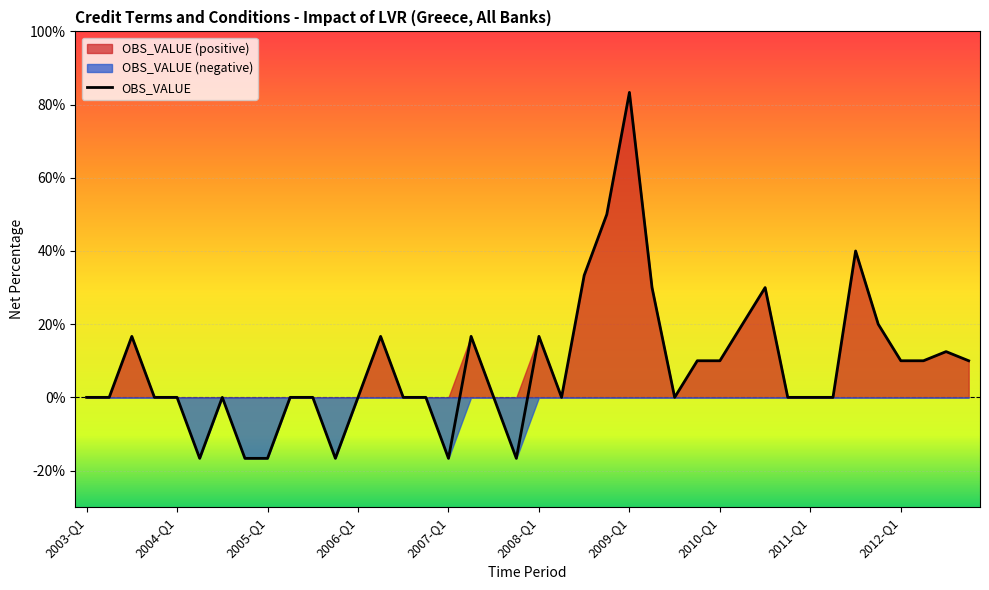

List the labels in order of value, smallest first.

2004-Q2, 2004-Q4, 2005-Q1, 2005-Q4, 2007-Q1, 2007-Q4, 2003-Q1, 2003-Q2, 2003-Q4, 2004-Q1, 2004-Q3, 2005-Q2, 2005-Q3, 2006-Q1, 2006-Q3, 2006-Q4, 2007-Q3, 2008-Q2, 2009-Q3, 2010-Q4, 2011-Q1, 2011-Q2, 2009-Q4, 2010-Q1, 2012-Q1, 2012-Q2, 2012-Q4, 2012-Q3, 2003-Q3, 2006-Q2, 2007-Q2, 2008-Q1, 2010-Q2, 2011-Q4, 2009-Q2, 2010-Q3, 2008-Q3, 2011-Q3, 2008-Q4, 2009-Q1